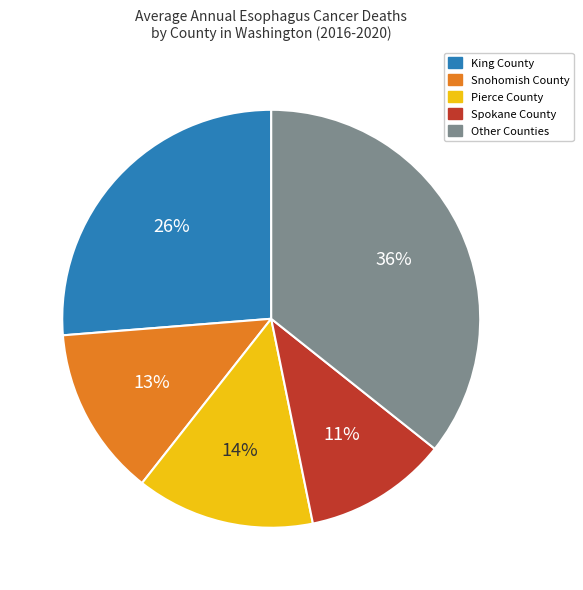

To the nearest percent, what is the average slice percentage?

20%